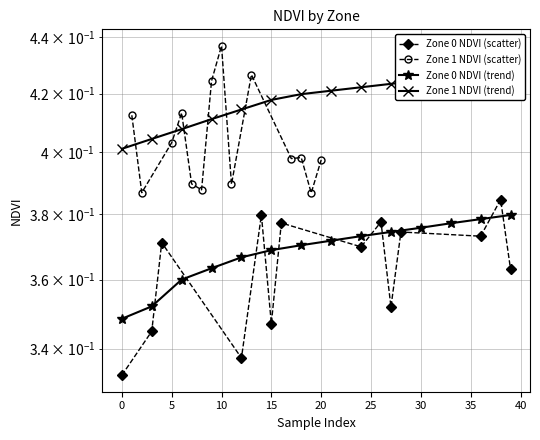

What is the label of the 5th point from the left?

15